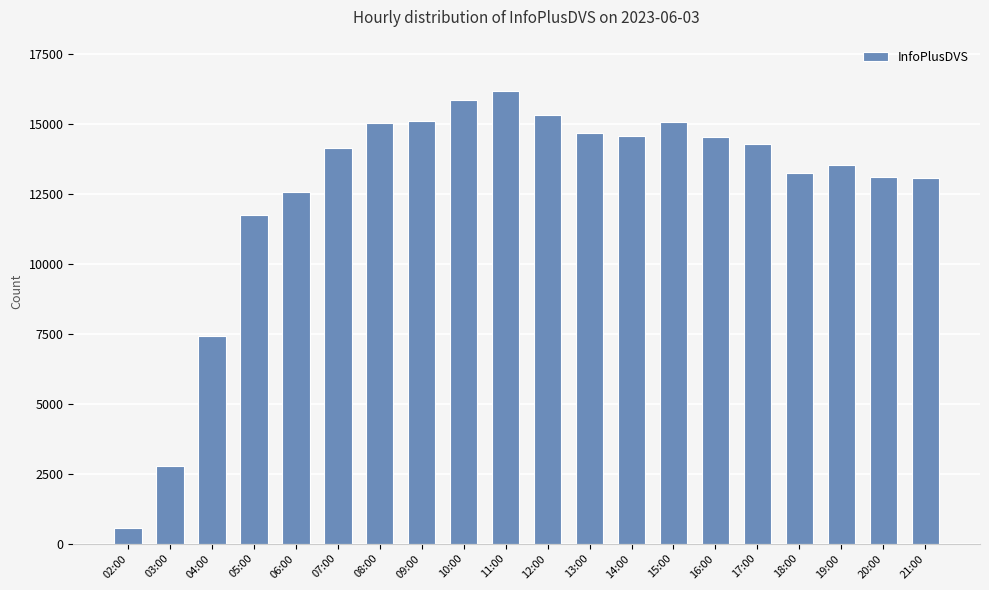

Count the number of data series in this chart.

1